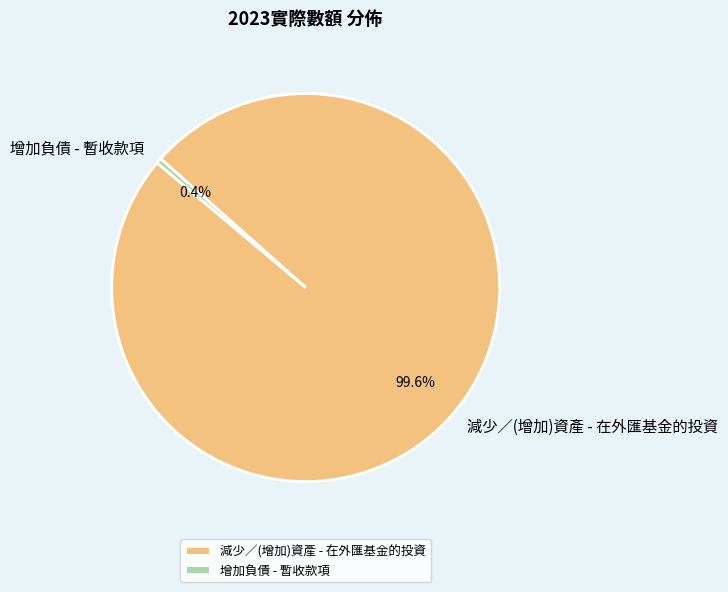

To the nearest percent, what is the average slice percentage?

50%